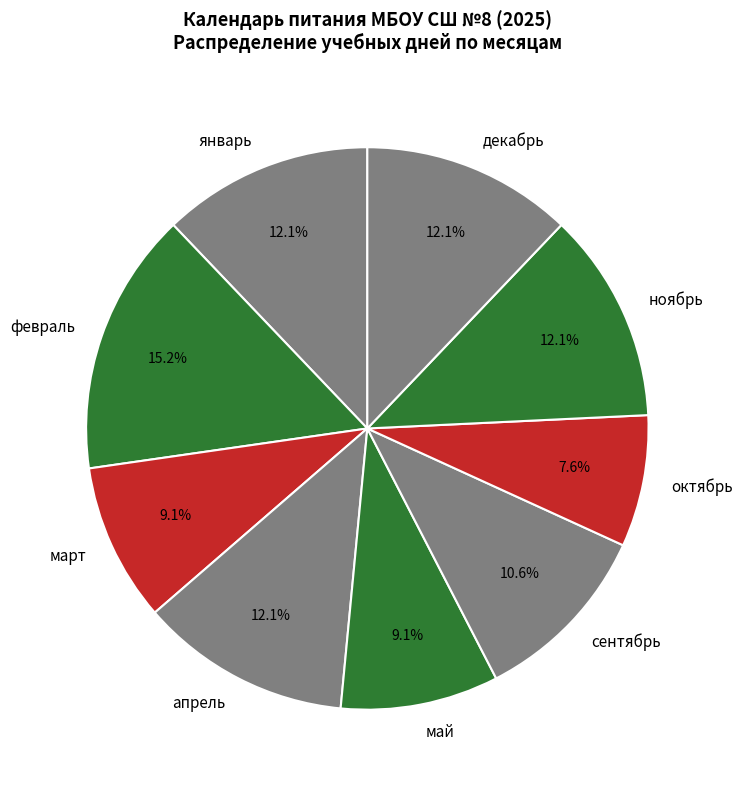

To the nearest percent, what portion does февраль represent?

15%